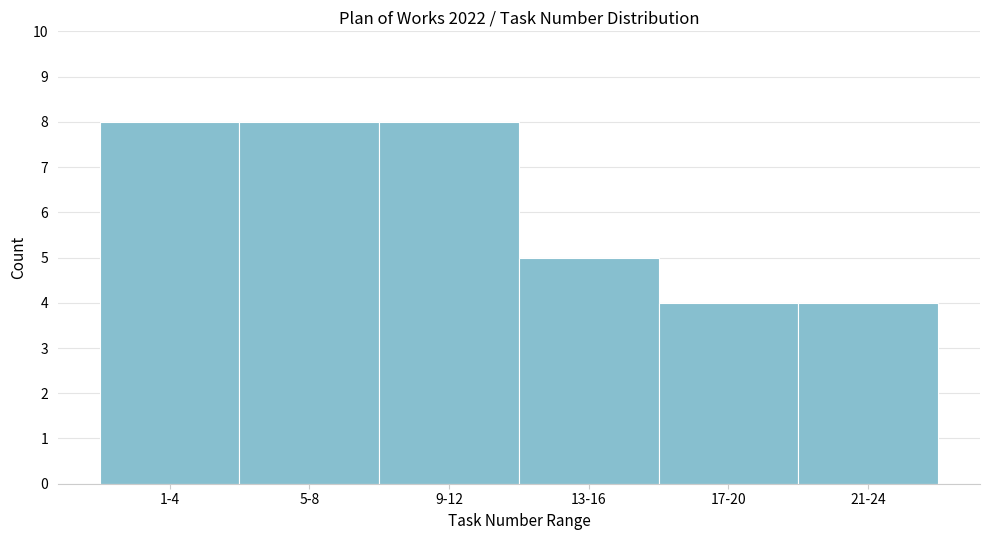

Reading right to left, extract all data points from this chart.

21-24=4	17-20=4	13-16=5	9-12=8	5-8=8	1-4=8